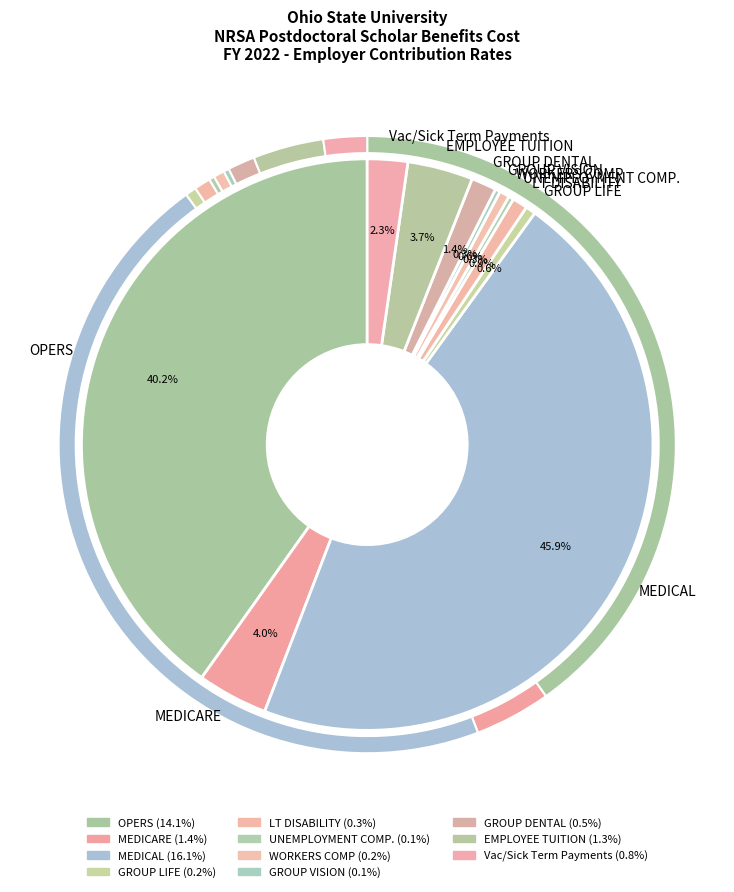

Which slice is the smallest?

UNEMPLOYMENT COMP.